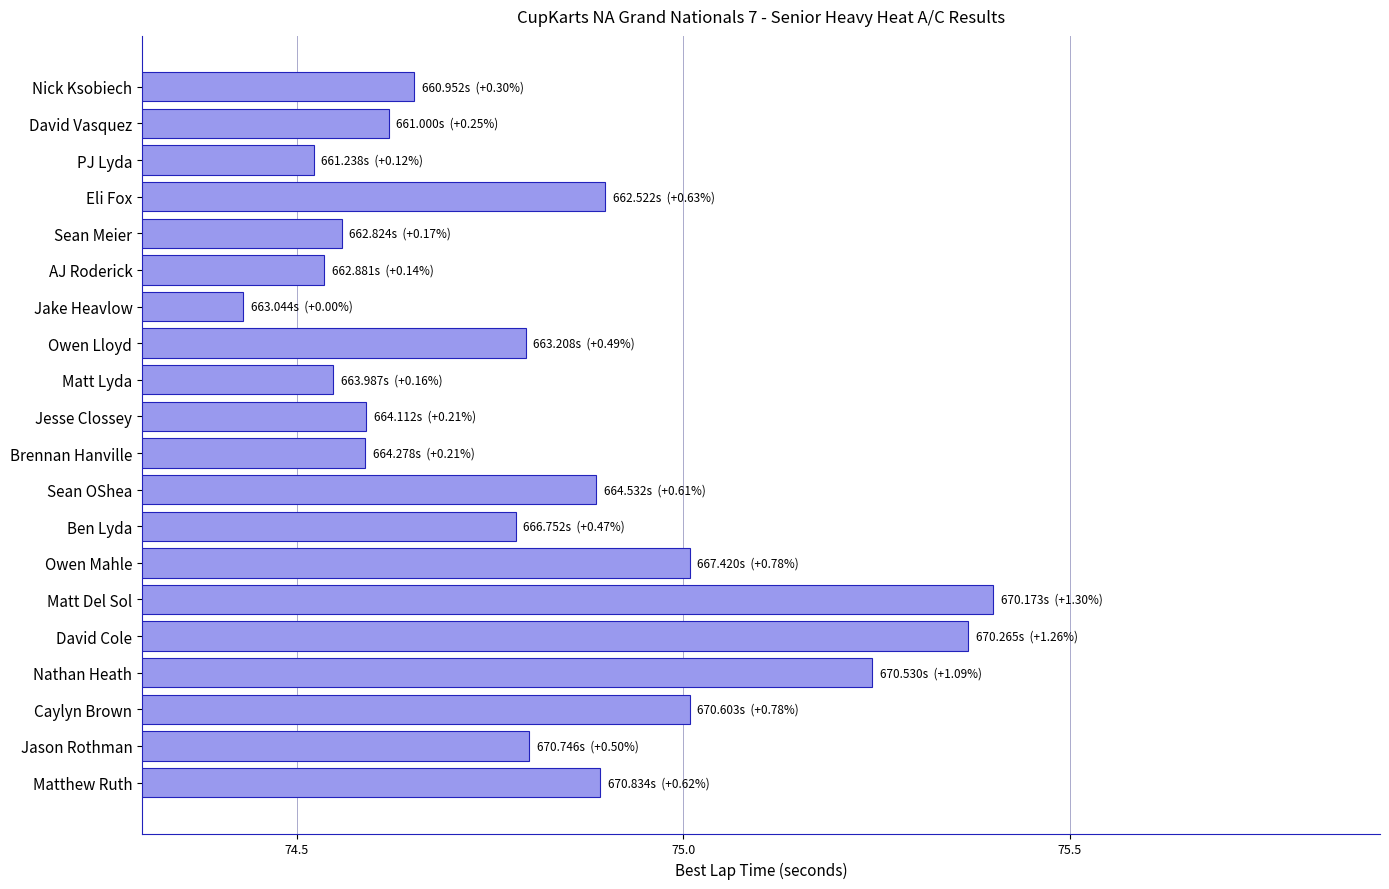

What is the sum of all values?

1496.1